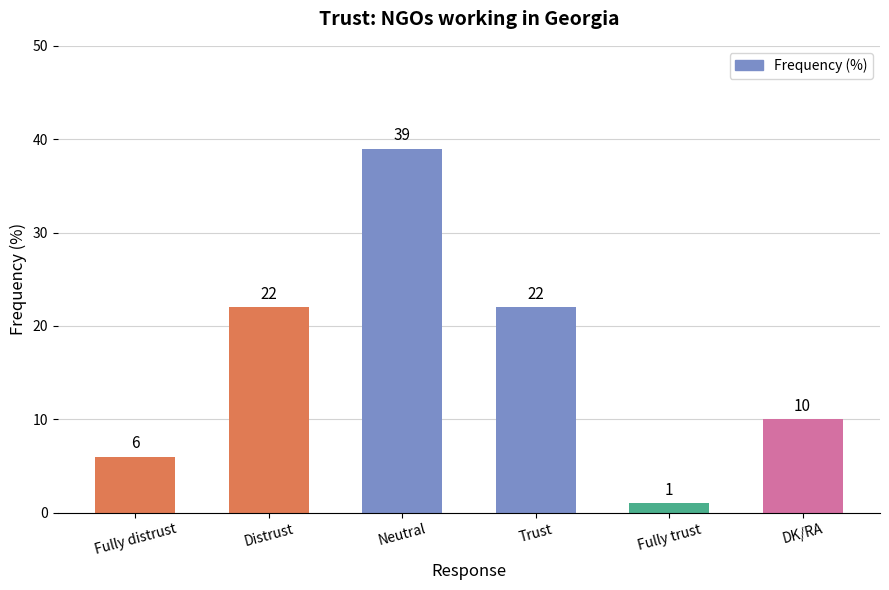

Does the chart contain stacked bars?

No